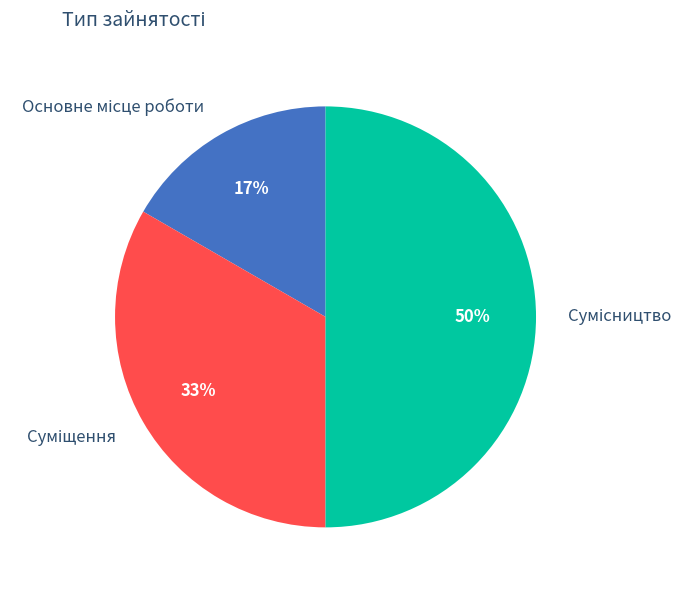

To the nearest percent, what is the difference between the largest and smallest slice percentages?

33%